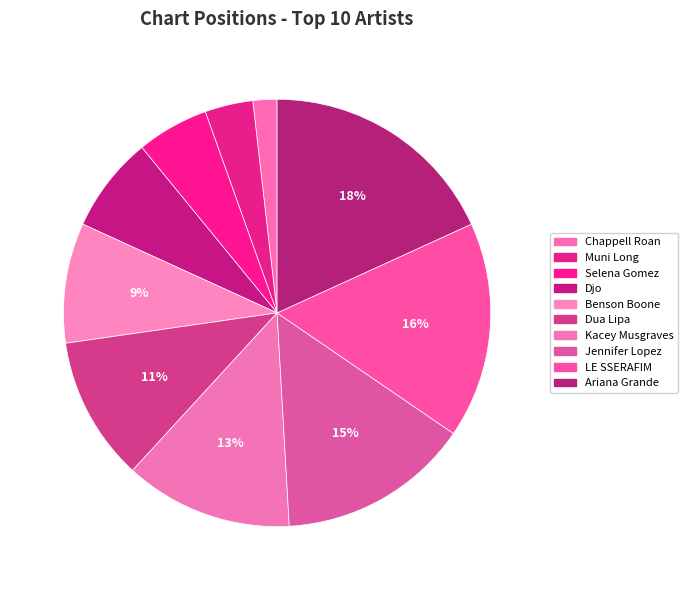

How many segments does this pie chart have?

10